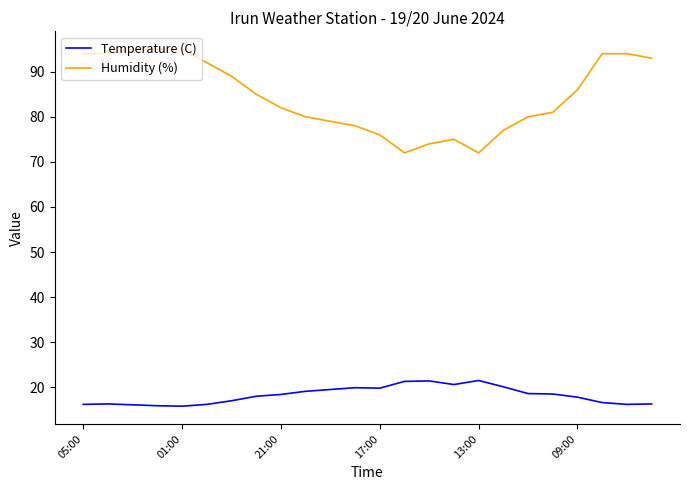

What is the highest value of the Temperature (C) series?

21.5